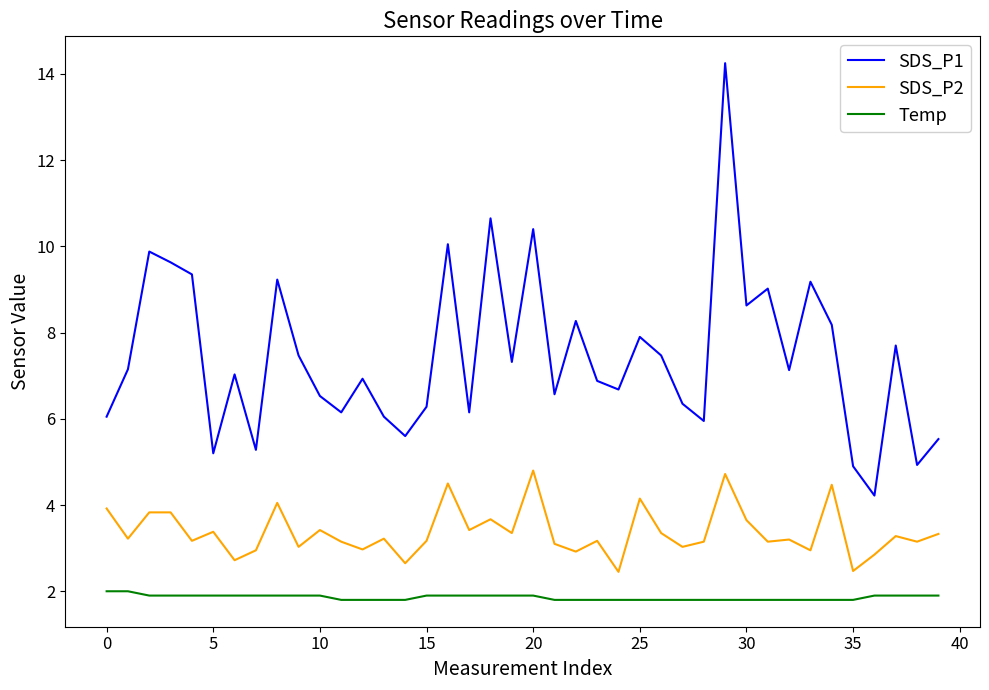

Which series has the largest total across all categories?

SDS_P1